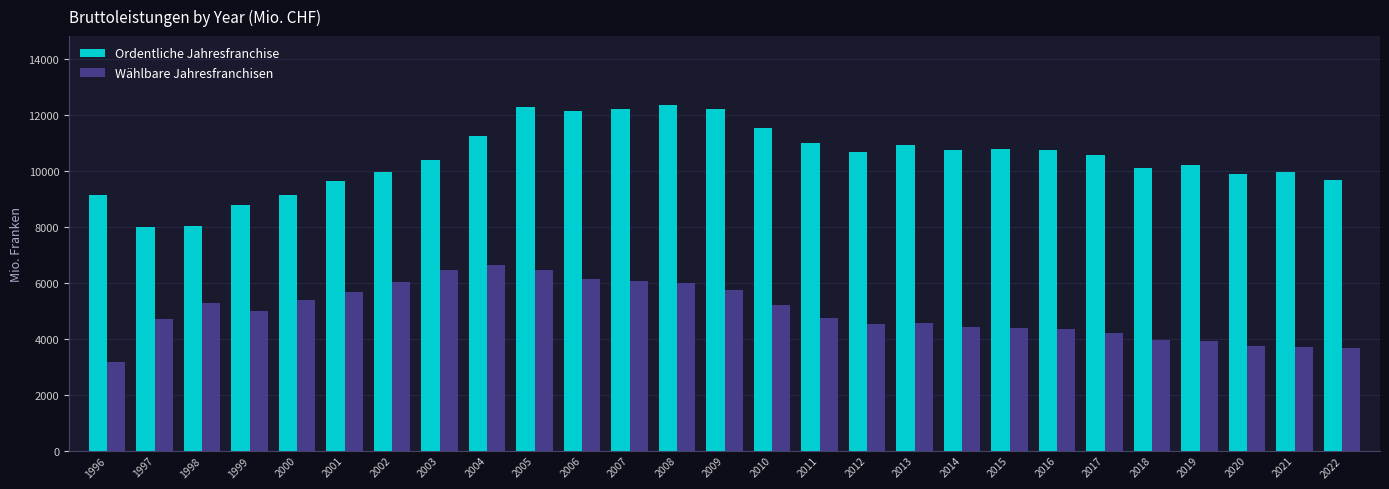

At which category is the sum across all series the highest?

2005